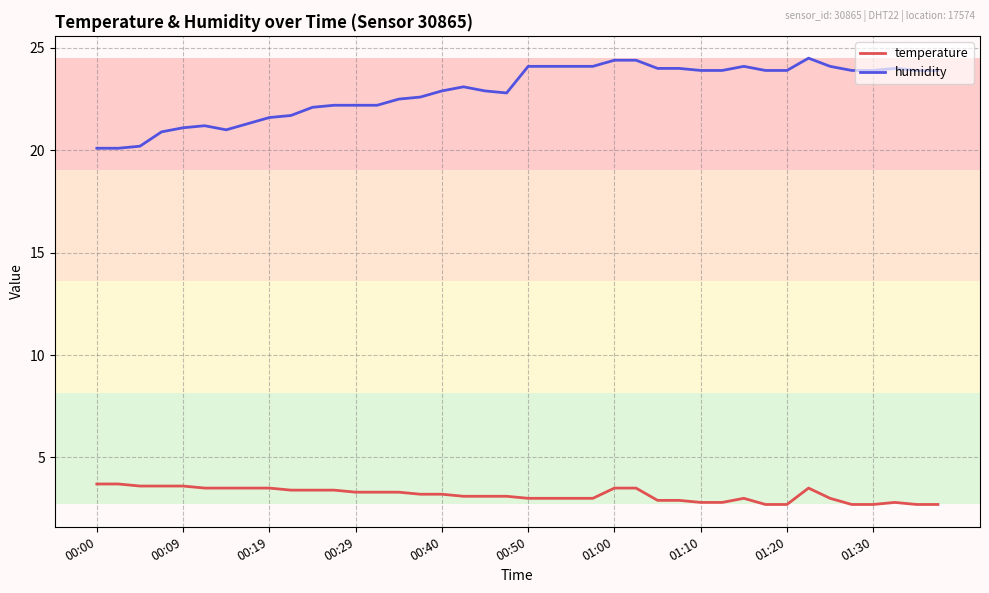

Count the number of data series in this chart.

2